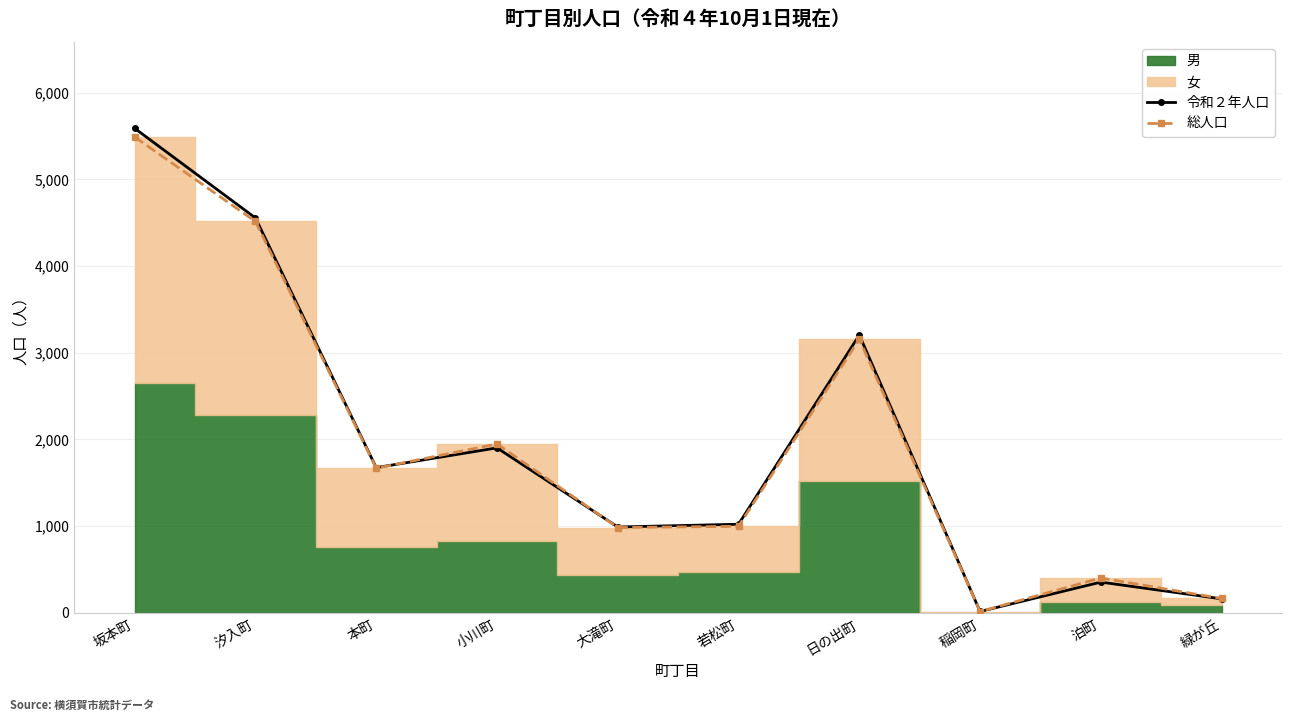

What is the value of the 令和２年人口 point at the 9th from the left?

353